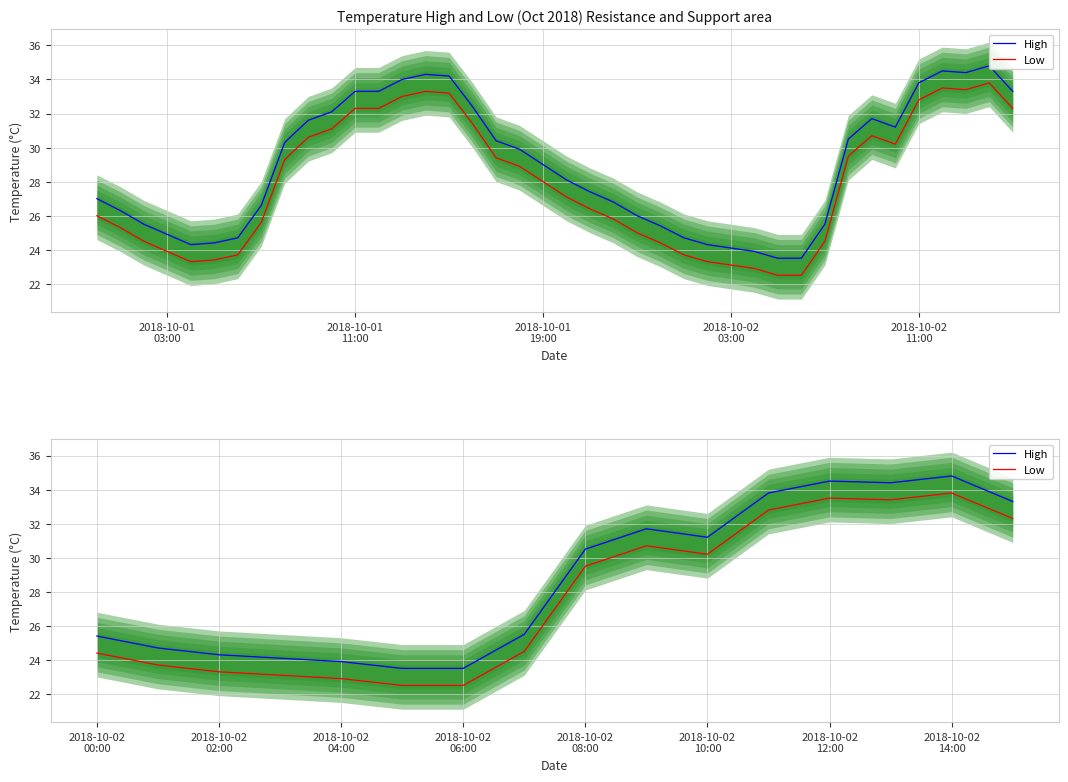

What are all the series names shown in the legend?

High, Low